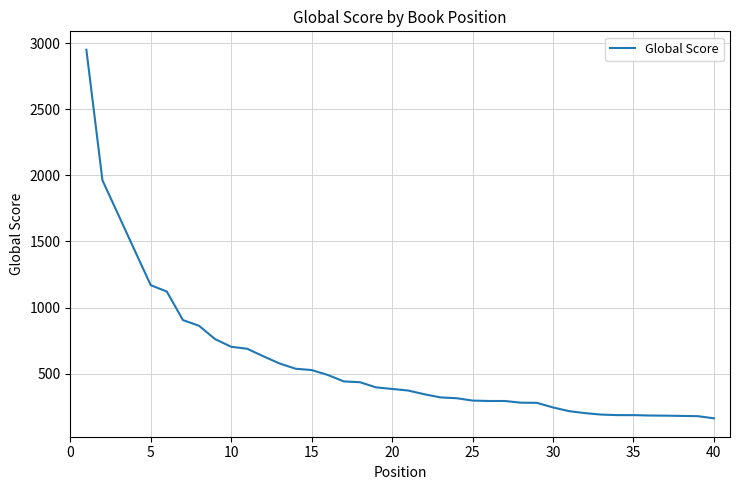

What is the minimum value shown in the chart?

162